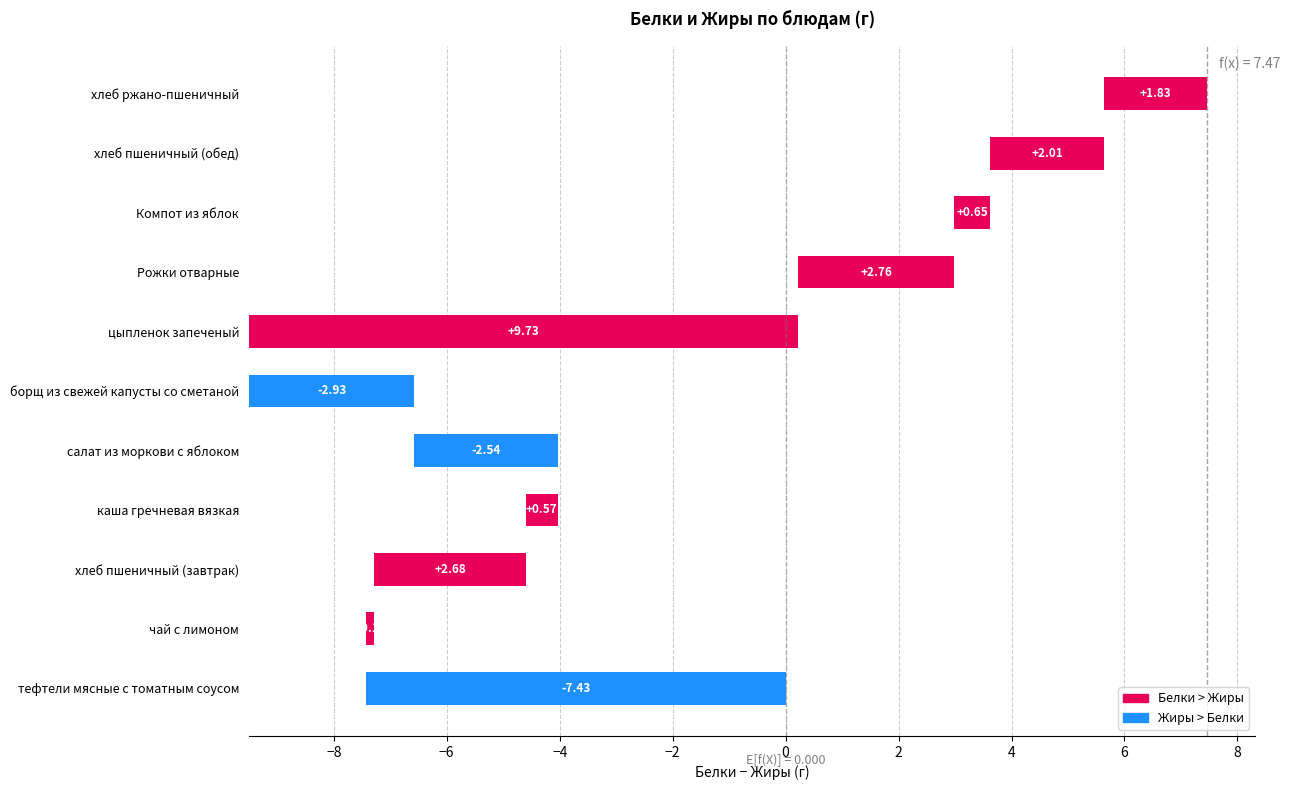

What is the maximum value shown in the chart?

9.7